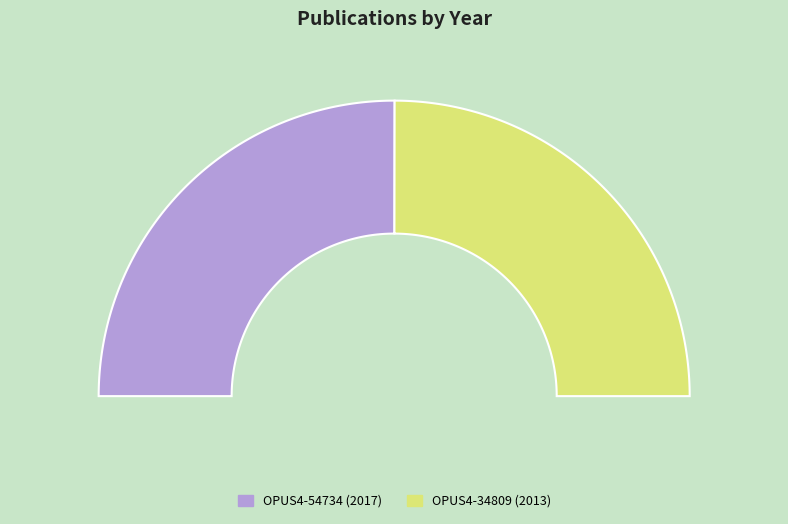

To the nearest percent, what portion does OPUS4-54734 represent?

50%